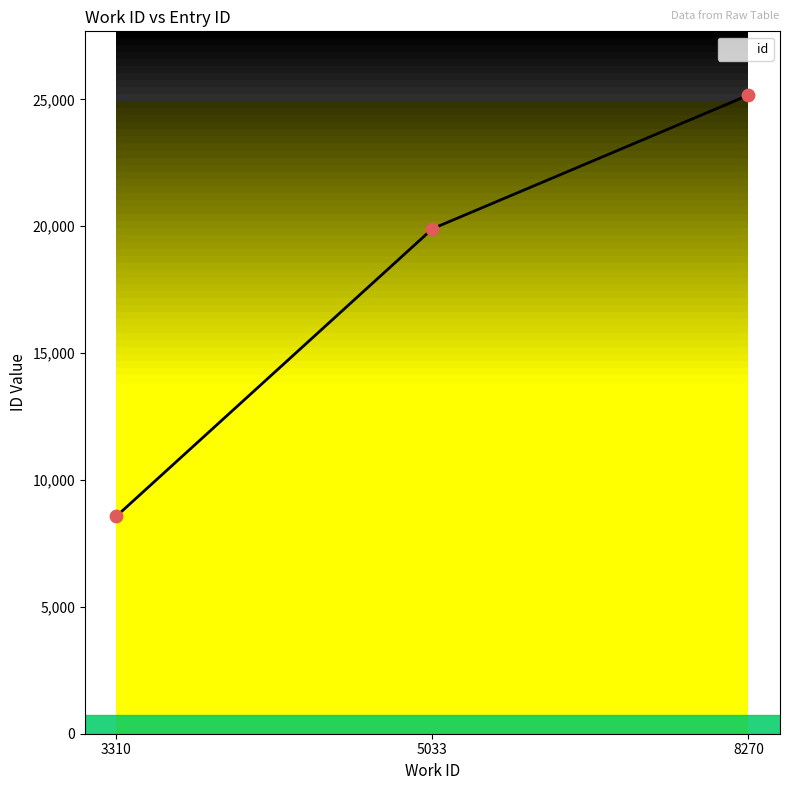

What is the change in value from 5033 to 8270?

+5262